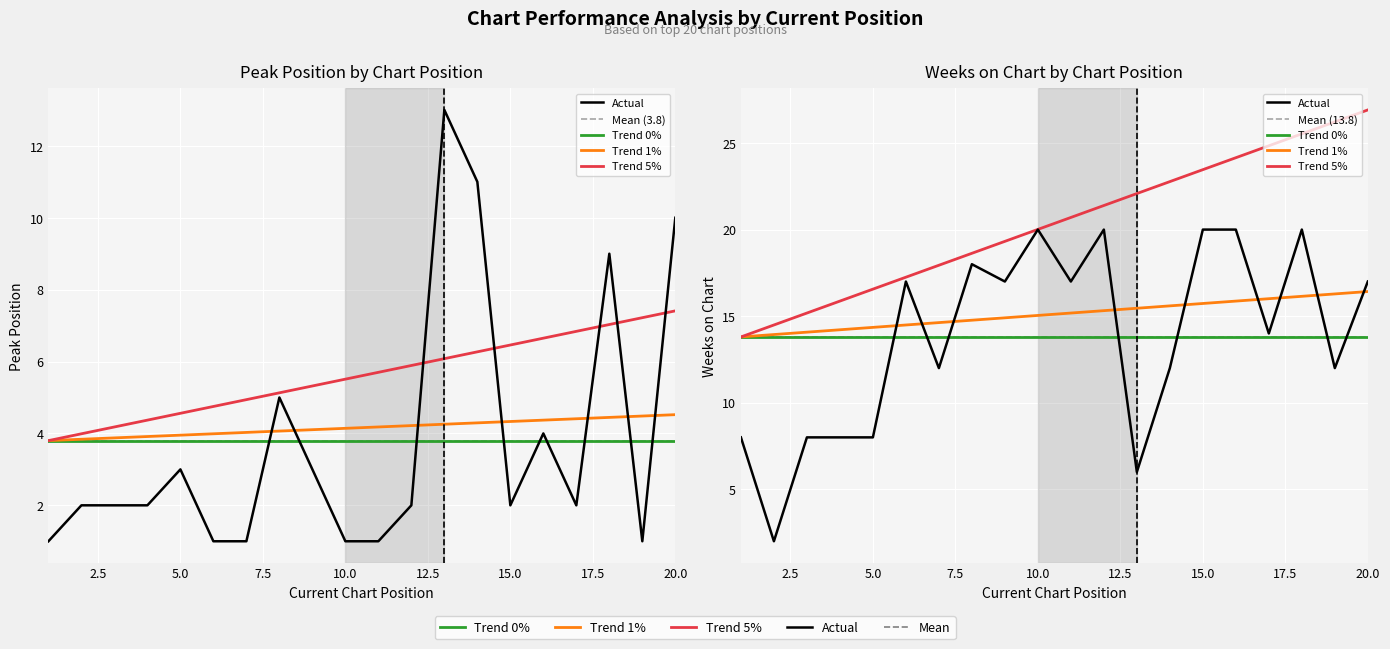

At which category does Weeks on Chart reach its first local valley?

2